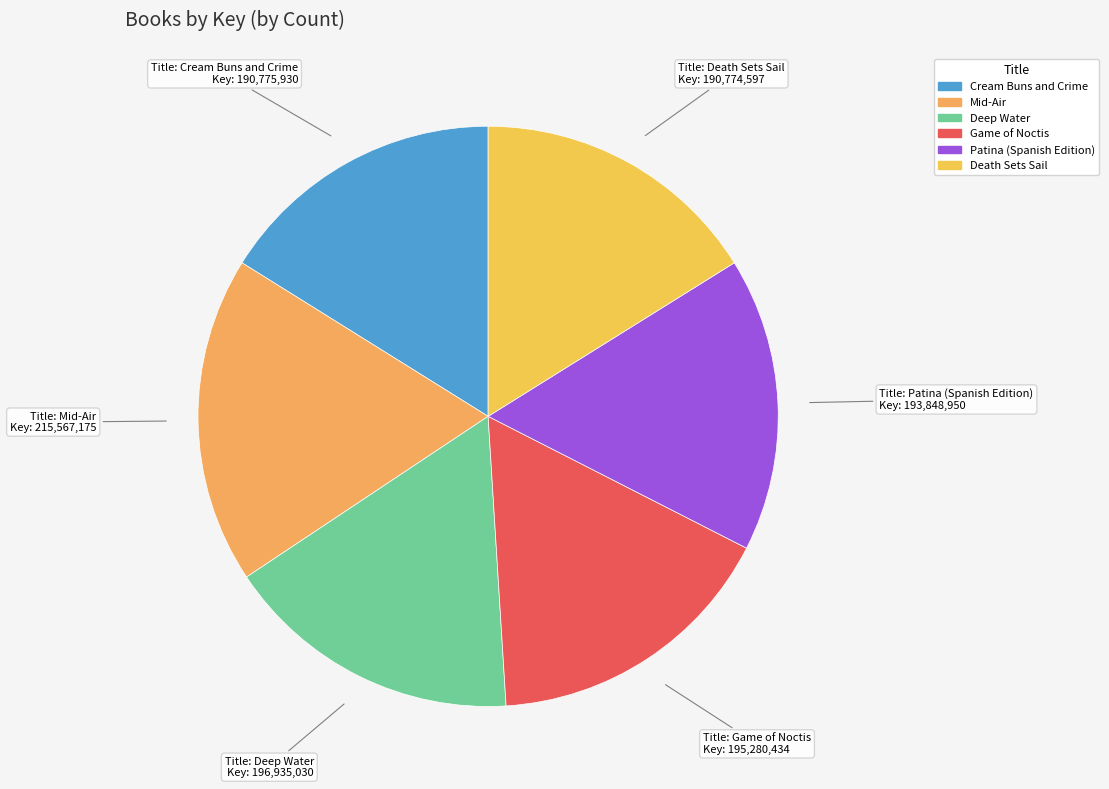

The Patina (Spanish Edition) slice represents 28% of the pie. True or false?

False